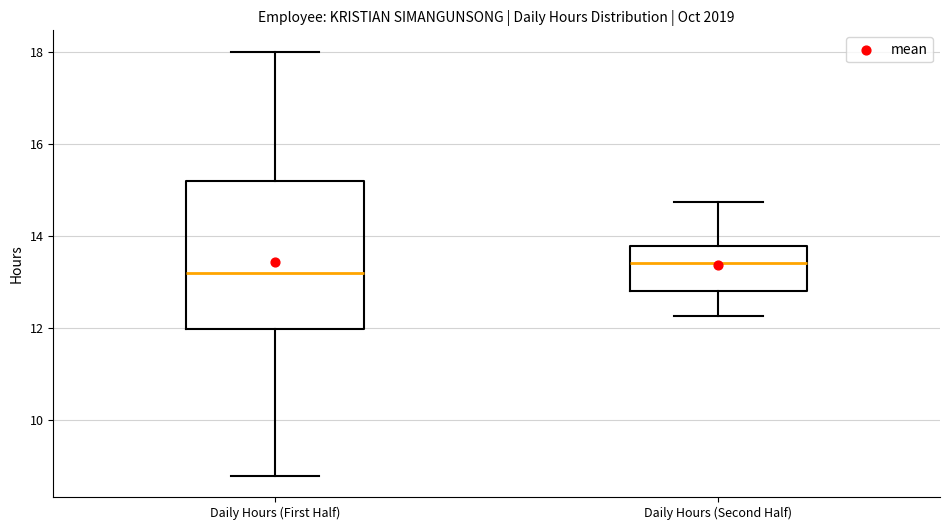

Reading left to right, transcribe this box plot: for each box, give where its median line is, the range the box spans, and where its two whiskers end, as read against the y-axis. The values are not printed on the chart, so give them approximately, as read against the axis.

Daily Hours (First Half): median 13.2, box 12.0 to 15.2, whiskers 8.8 to 18.0
Daily Hours (Second Half): median 13.4, box 12.8 to 13.8, whiskers 12.2 to 14.8